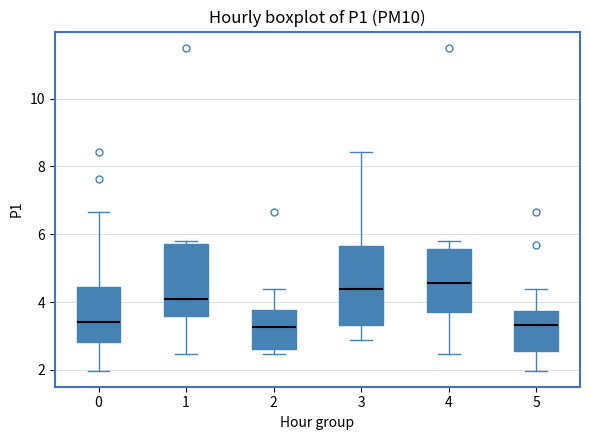

Reading left to right, transcribe this box plot: for each box, give where its median line is, the range the box spans, and where its two whiskers end, as read against the y-axis. The values are not printed on the chart, so give them approximately, as read against the axis.

0: median 3.4, box 2.8 to 4.4, whiskers 2.0 to 6.6
1: median 4.0, box 3.6 to 5.6, whiskers 2.4 to 5.8
2: median 3.2, box 2.6 to 3.8, whiskers 2.4 to 4.4
3: median 4.4, box 3.4 to 5.6, whiskers 2.8 to 8.4
4: median 4.6, box 3.8 to 5.6, whiskers 2.4 to 5.8
5: median 3.4, box 2.6 to 3.8, whiskers 2.0 to 4.4